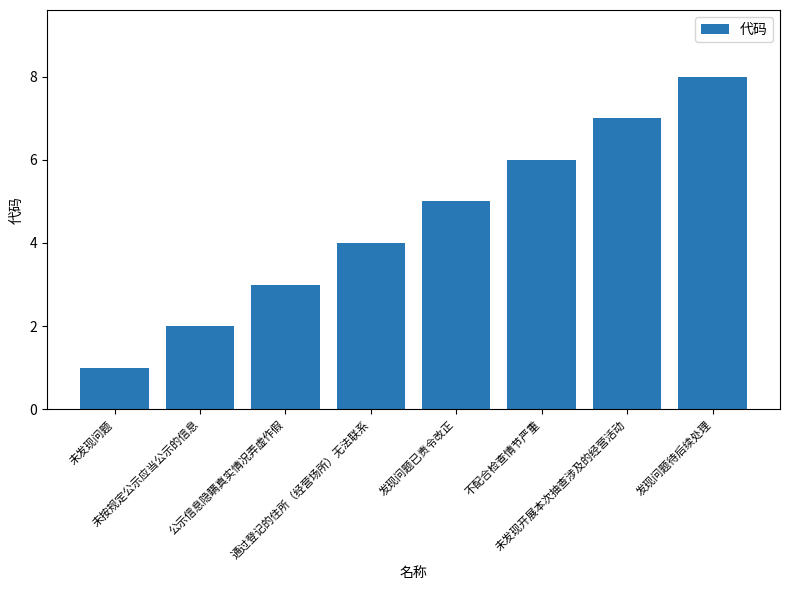

What is the difference between the maximum and minimum values?

7